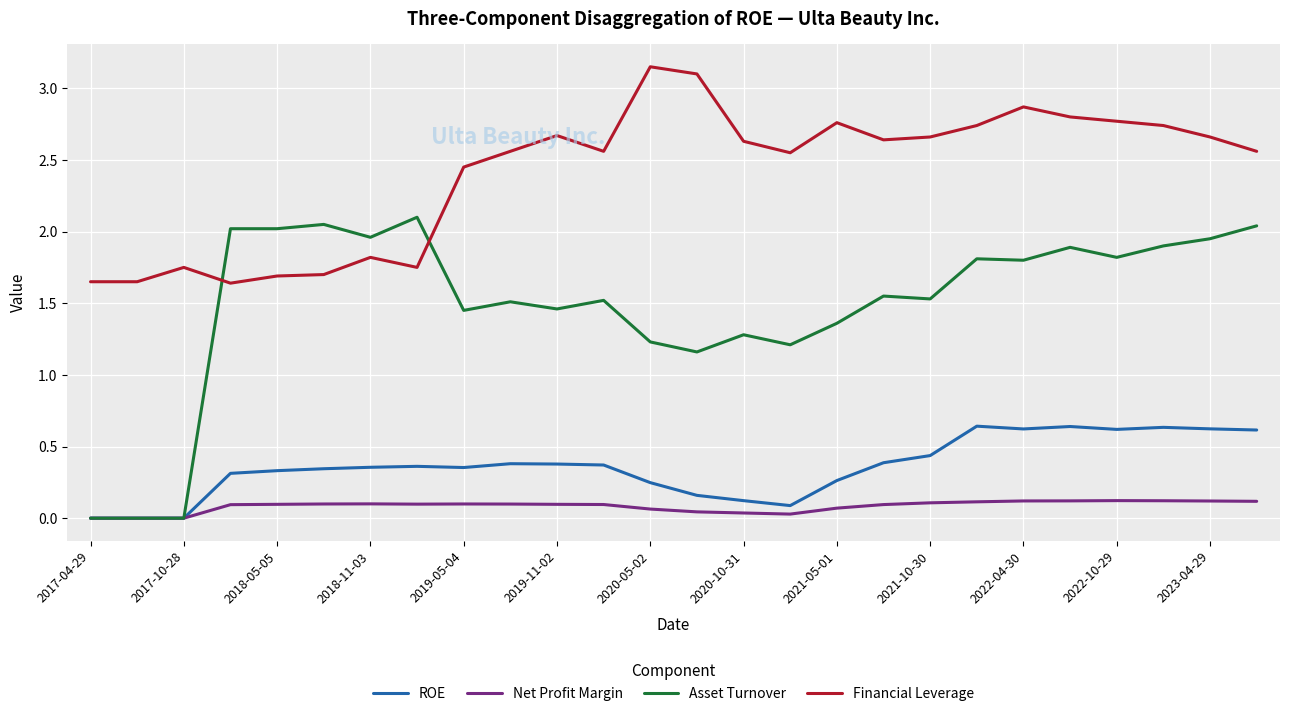

What are all the series names shown in the legend?

ROE, Net Profit Margin, Asset Turnover, Financial Leverage